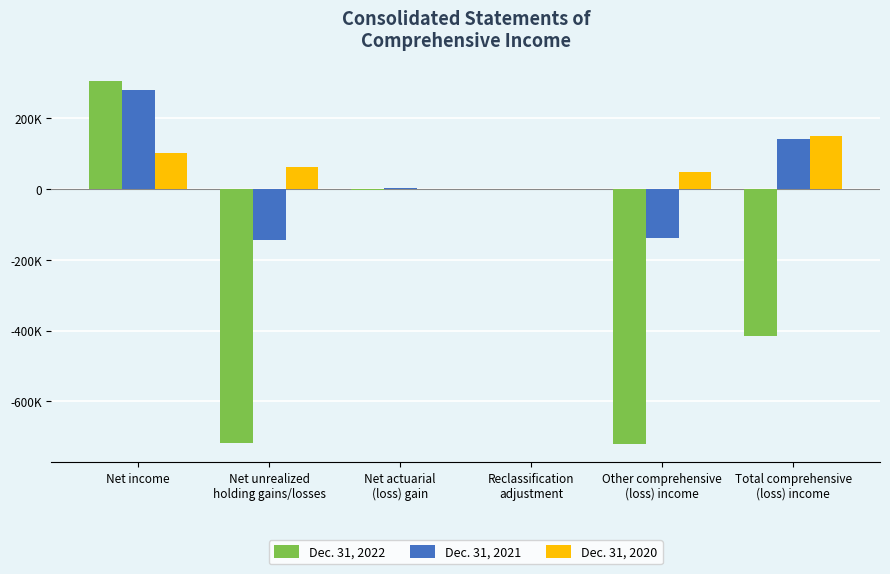

Does the chart contain stacked bars?

No